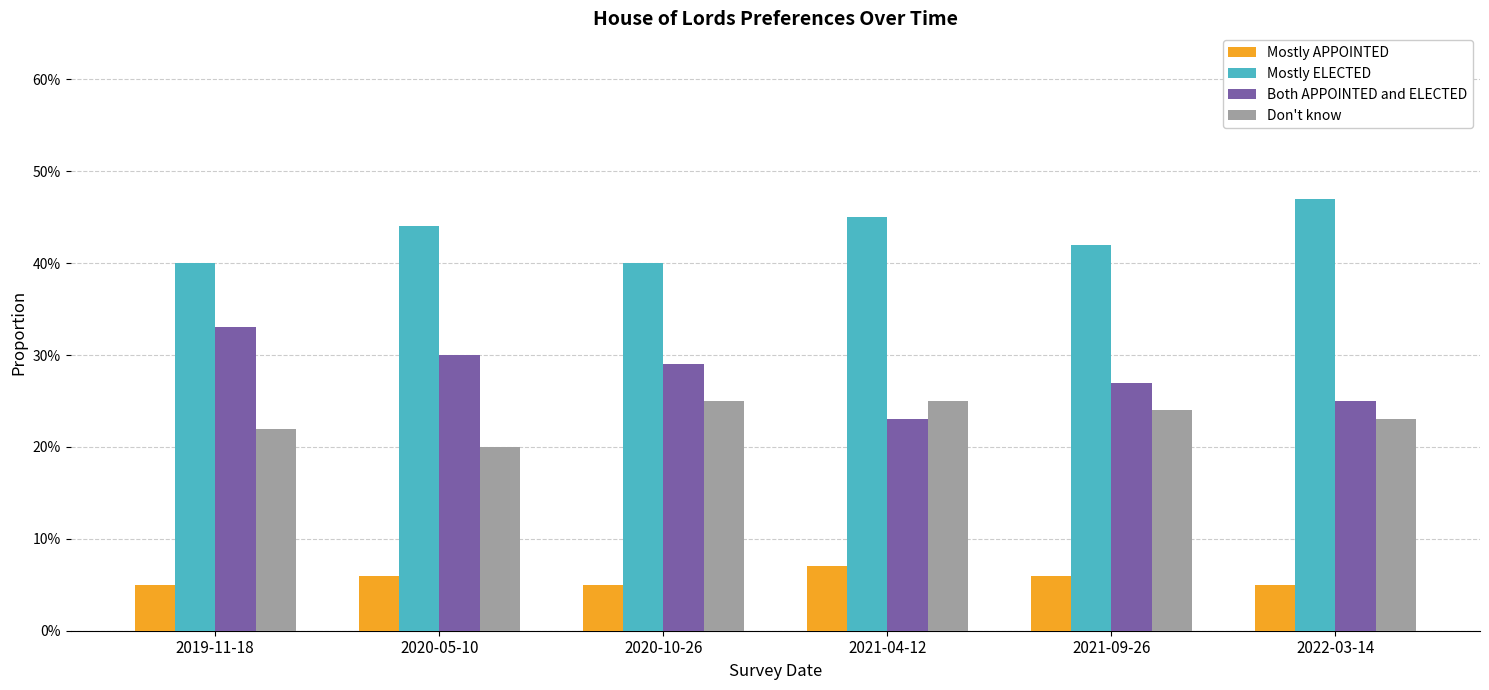

Between 2021-09-26 and 2020-10-26, which is larger?

2021-09-26